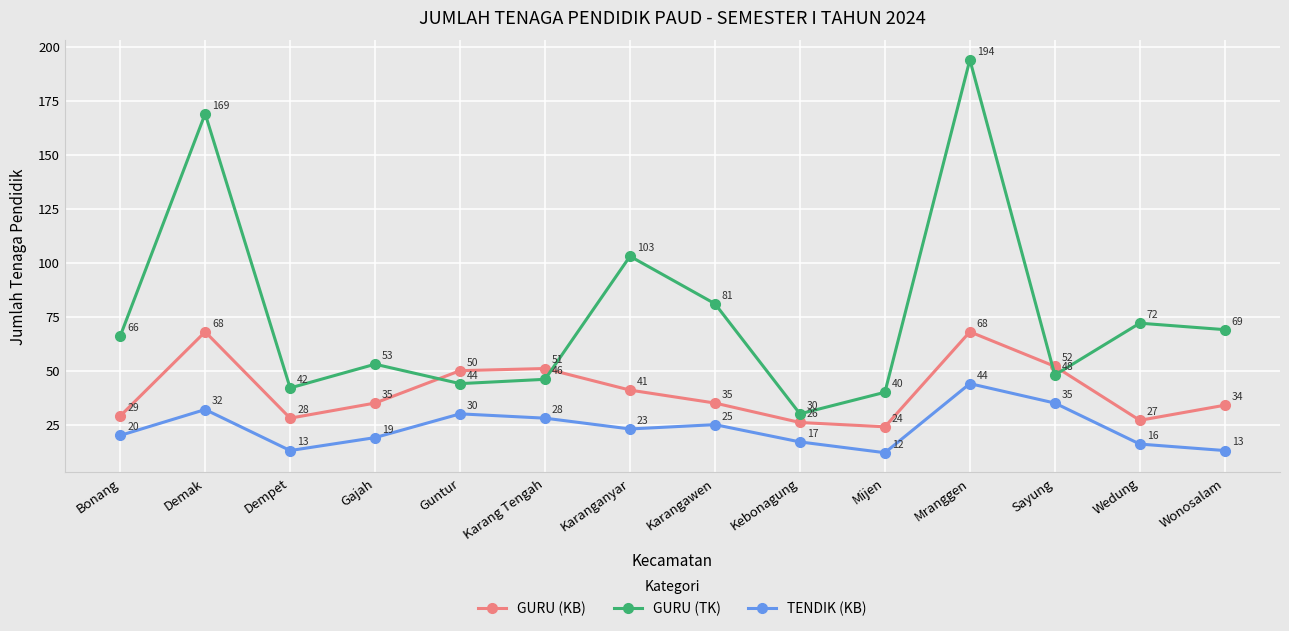

What is the label of the 9th point from the right?

Karang Tengah